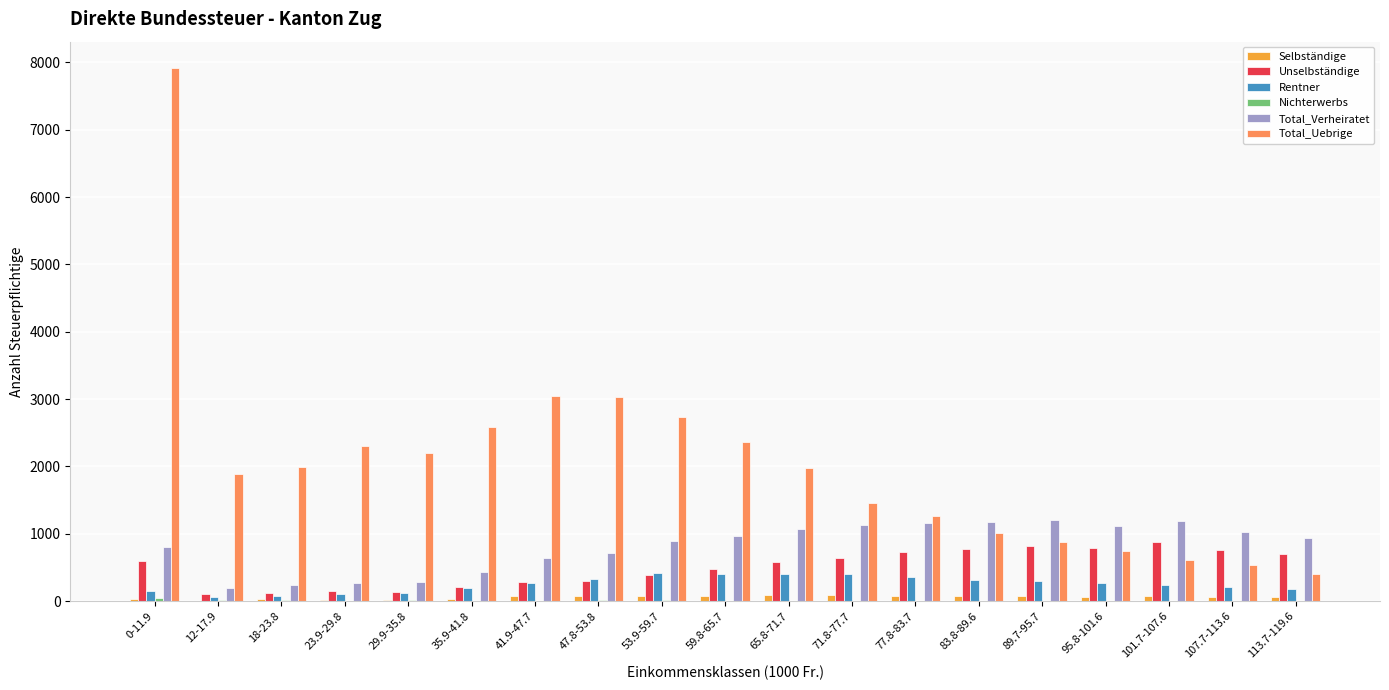

The Rentner series shows 400 at 65.8-71.7. True or false?

True